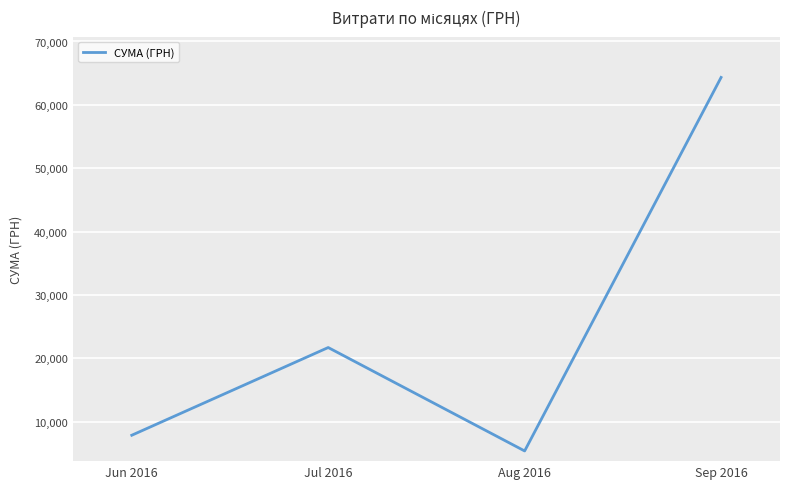

The value at Jul 2016 is 21685.9. True or false?

True